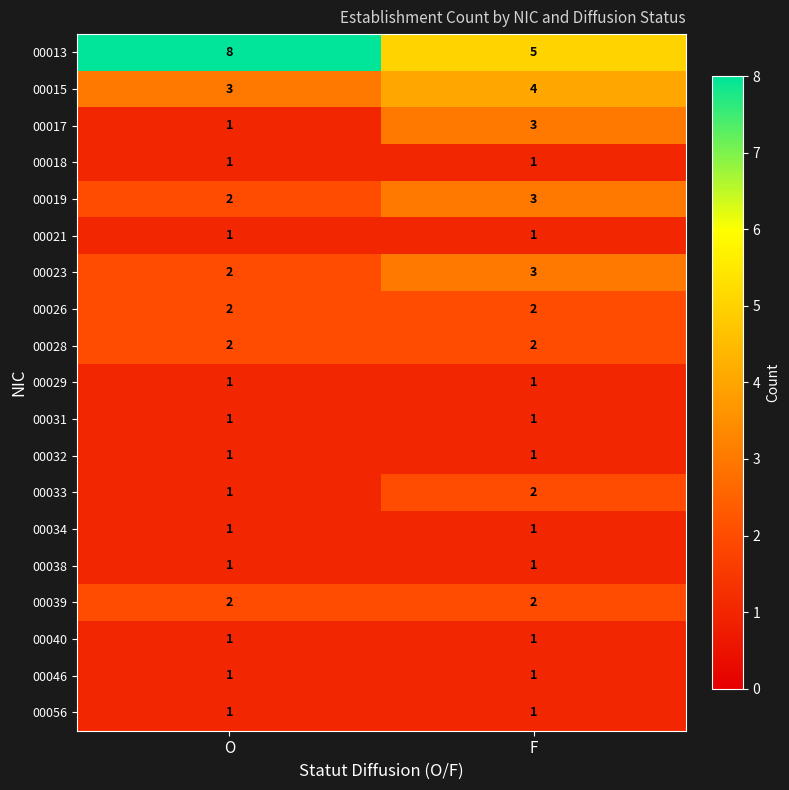

At which category is the sum across all series the highest?

F